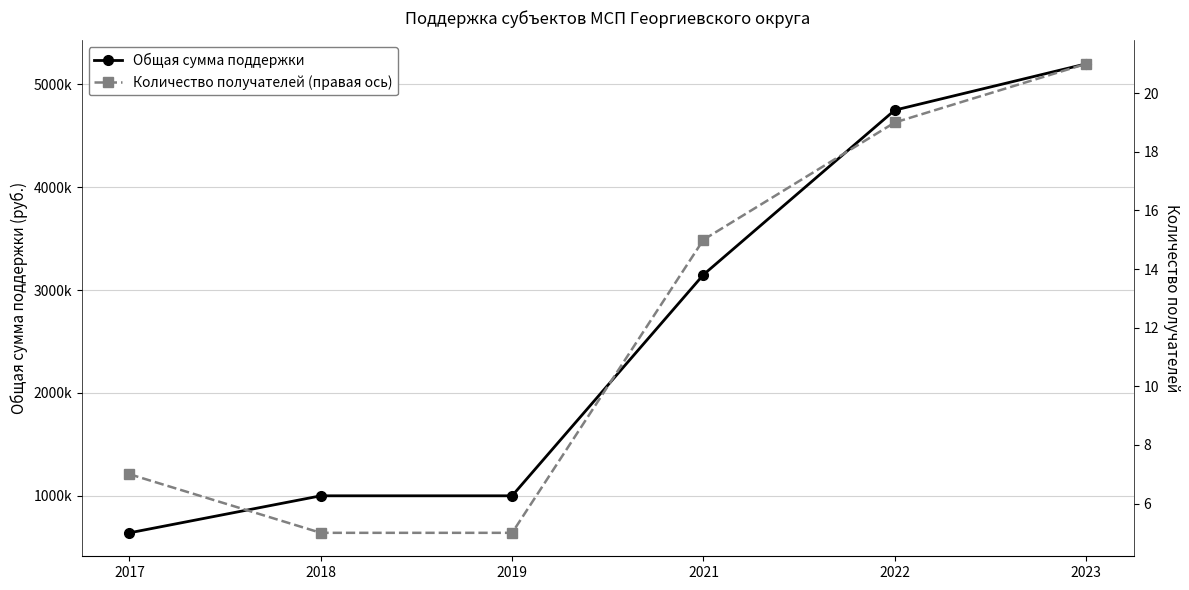

Reading left to right, what are all the values shown in this chart?

Общая сумма поддержки: 640000	1000000	1000000	3150000	4750000	5200000
Количество получателей (правая ось): 7	5	5	15	19	21